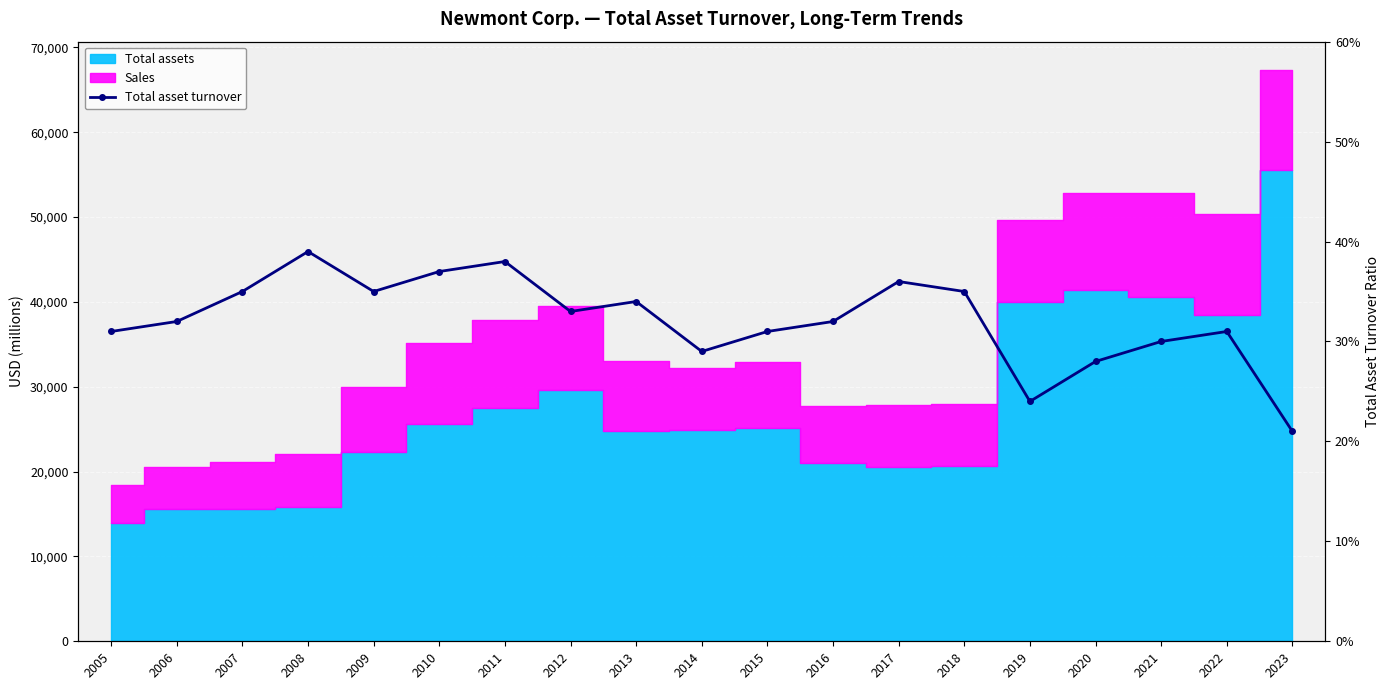

What is the sum of the values at 2013 and 2009?

0.7